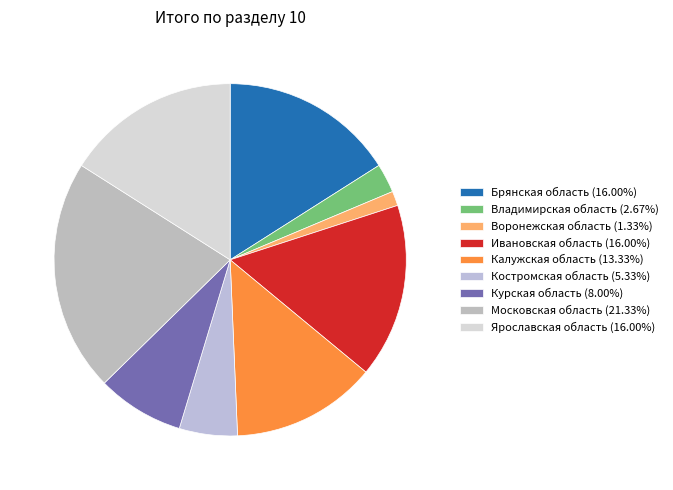

How many segments does this pie chart have?

9